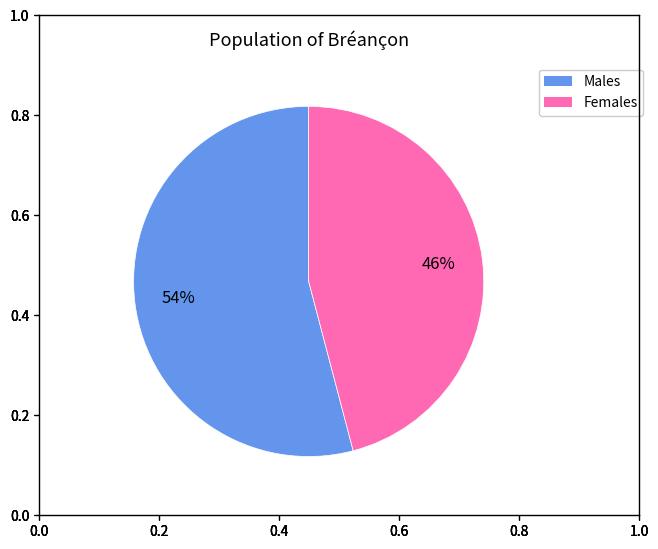

To the nearest percent, what is the average slice percentage?

50%